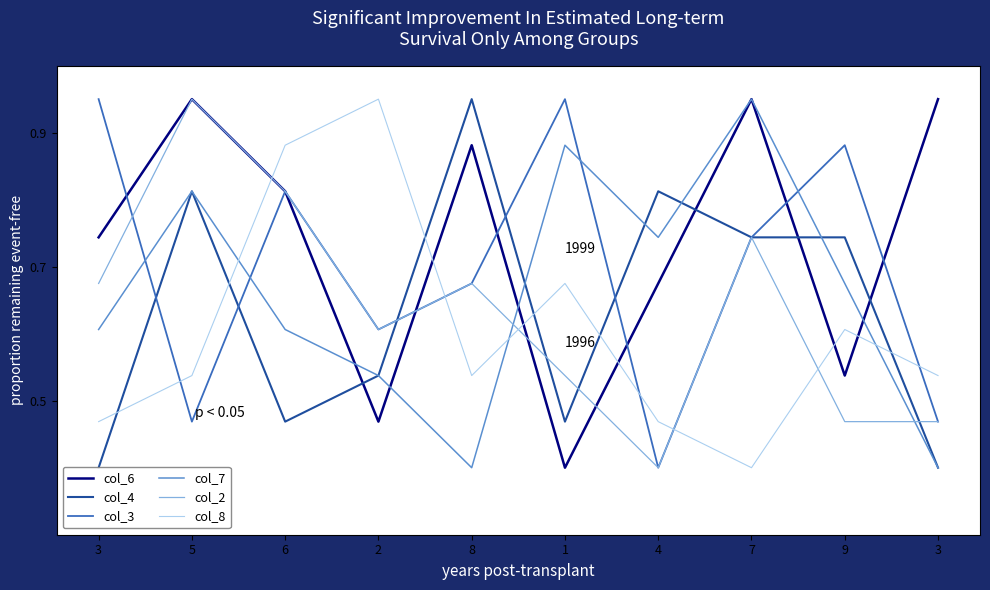

Read the col_6 value at 7.

1.0